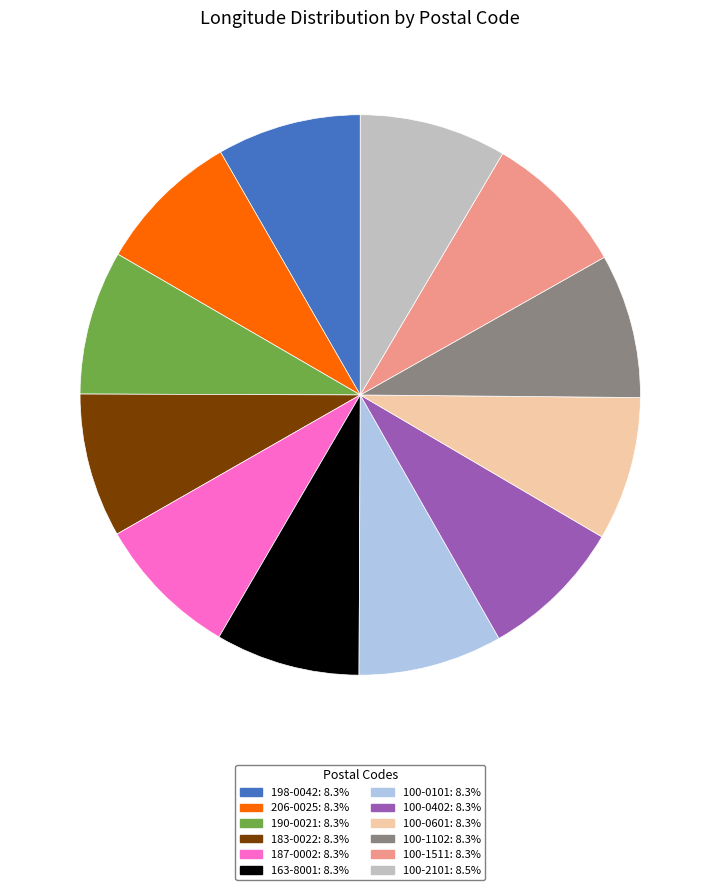

Does any single category account for the majority?

No